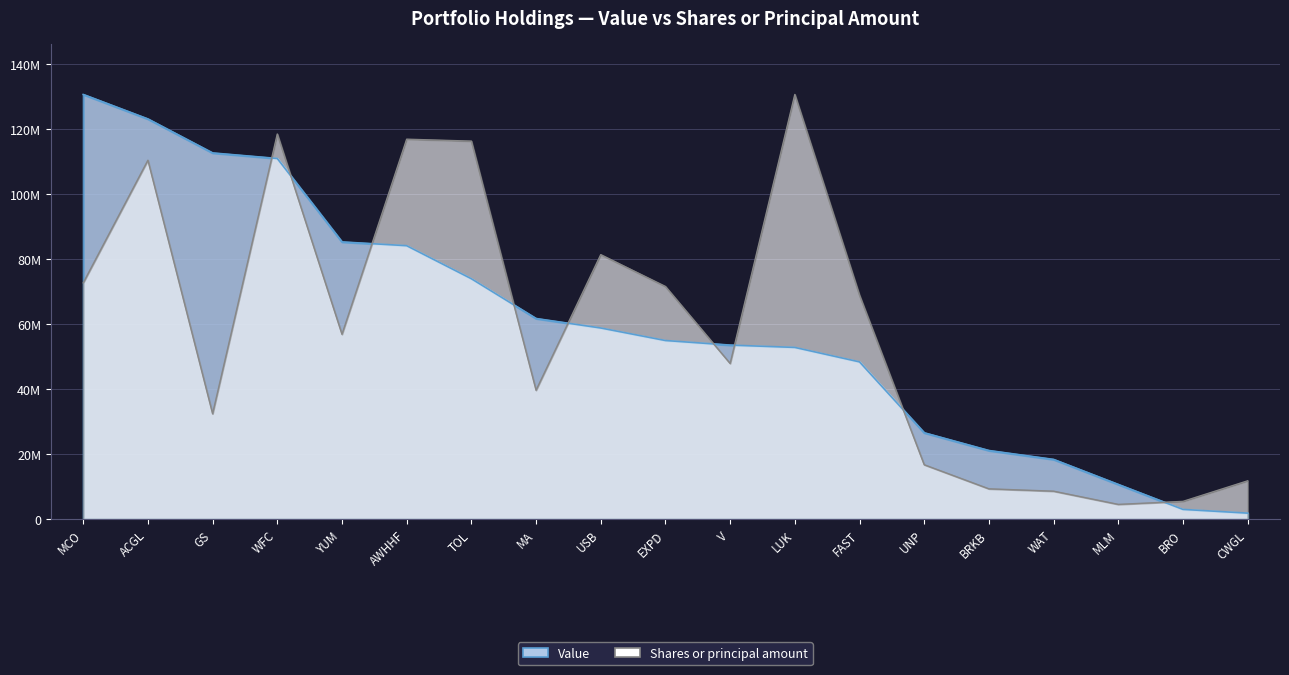

Rank the series at GS from lowest to highest value.

Shares or principal amount, Value